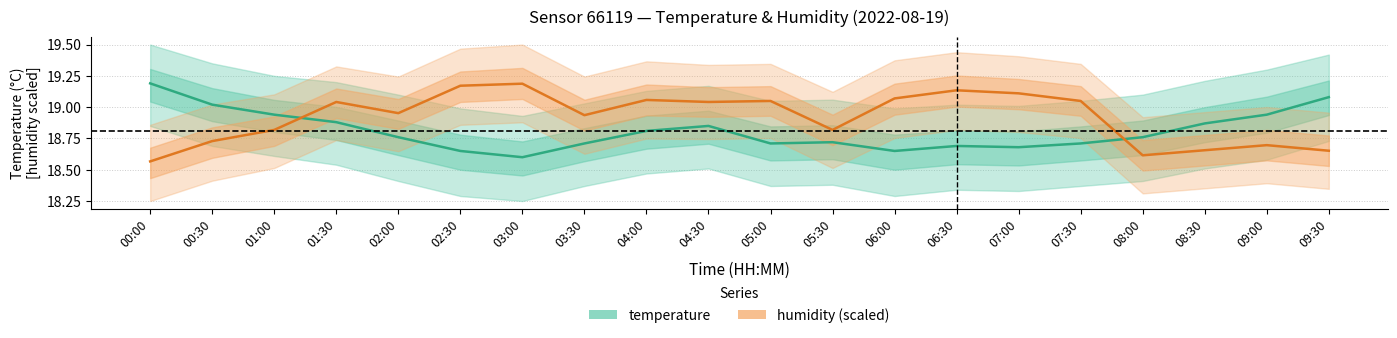

Between 06:00 and 06:30, which series saw the biggest shift?

humidity (scaled)